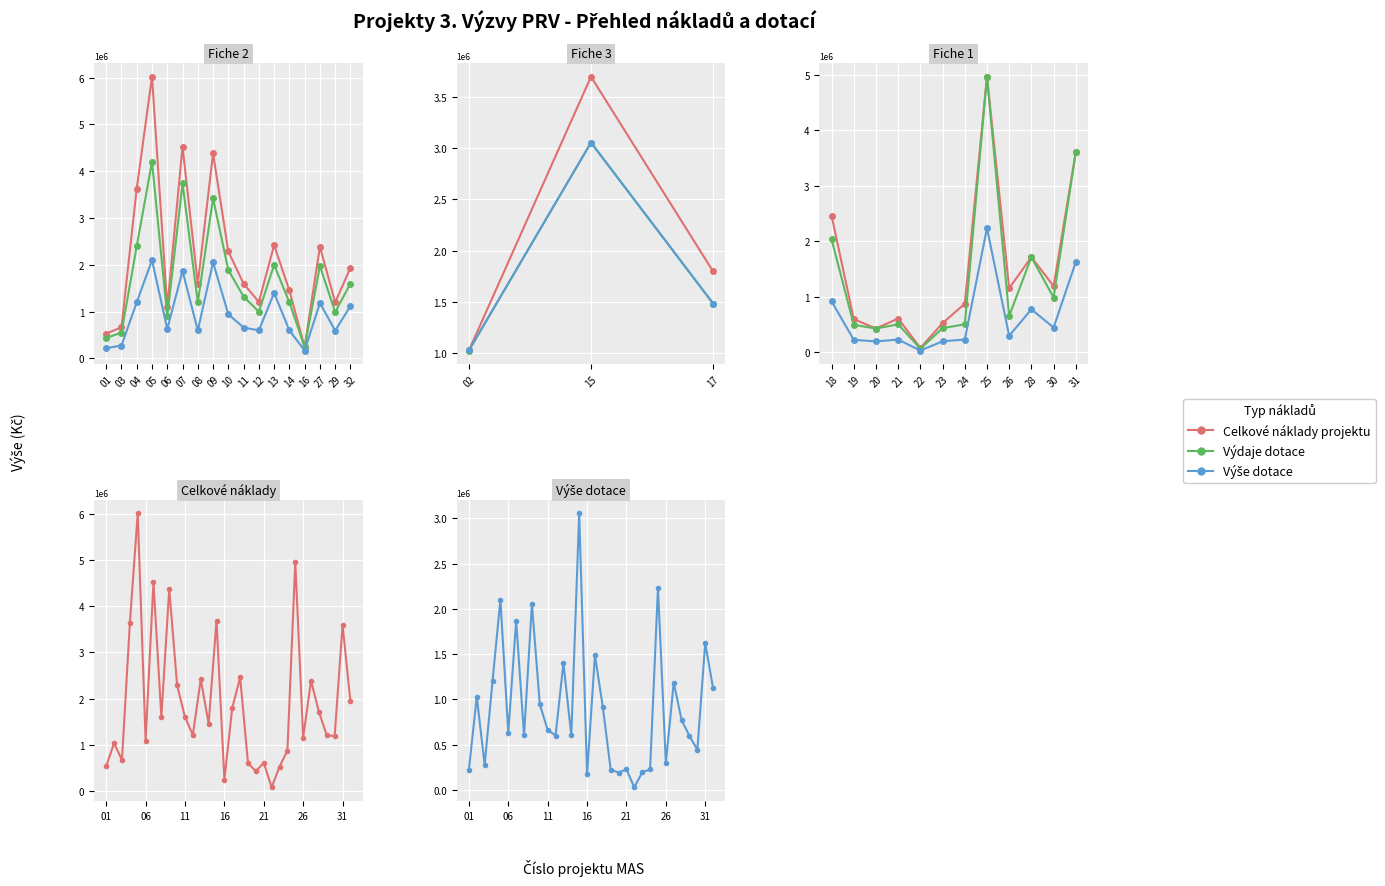

Reading right to left, what are all the values shown in this chart?

Celkové náklady projektu: 1936000	3600000	1187882	1197900	1709523	2389750	1149500	4961000	871200	520300	72600	603790	423500	592900	2457588	1797592	242000	3694102	1452000	2420000	1208790	1597200	2286900	4380200	1597200	4525400	1089000	6019000	3630000	665500	1028500	532400
Výše dotace: 1120000	1620000	441774	594000	769285	1185000	292500	2232450	225000	193500	27000	224550	190575	220500	913979	1485613	169400	3052977	600000	1400000	599400	660000	945000	2052000	600000	1870000	630000	2100000	1200000	275000	1028500	220000